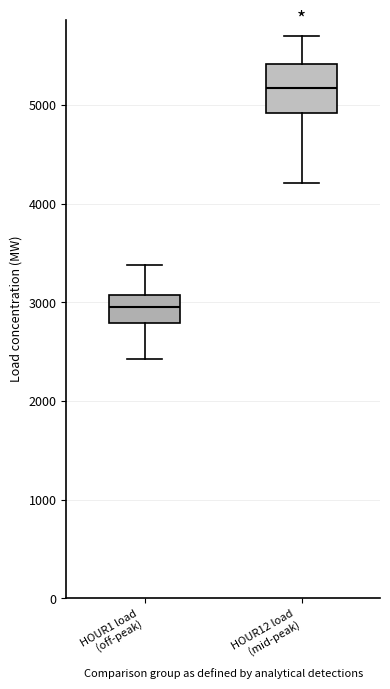

Which box's median line is the lowest?

HOUR1 load (off-peak)